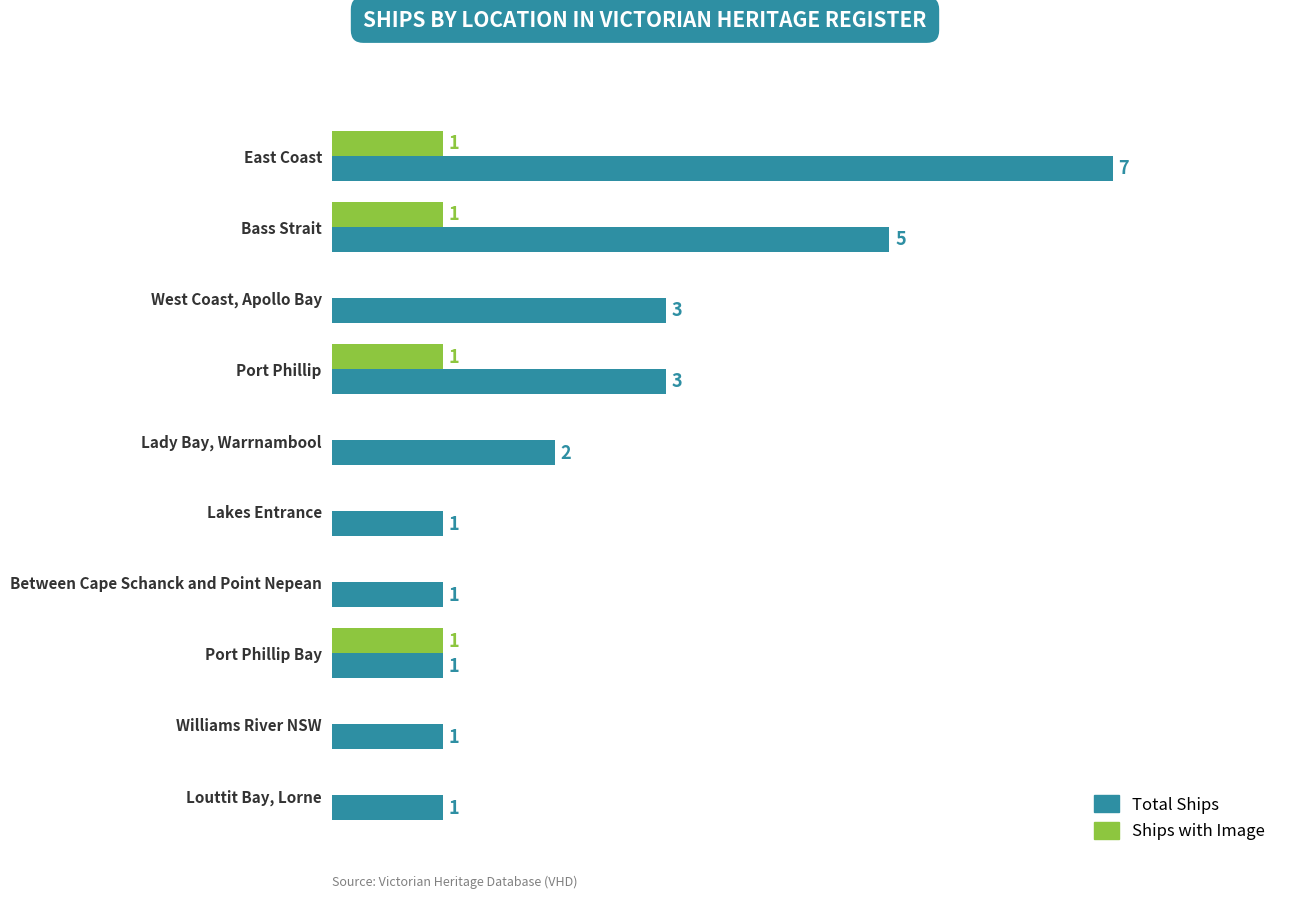

At which category is the sum across all series the highest?

East Coast